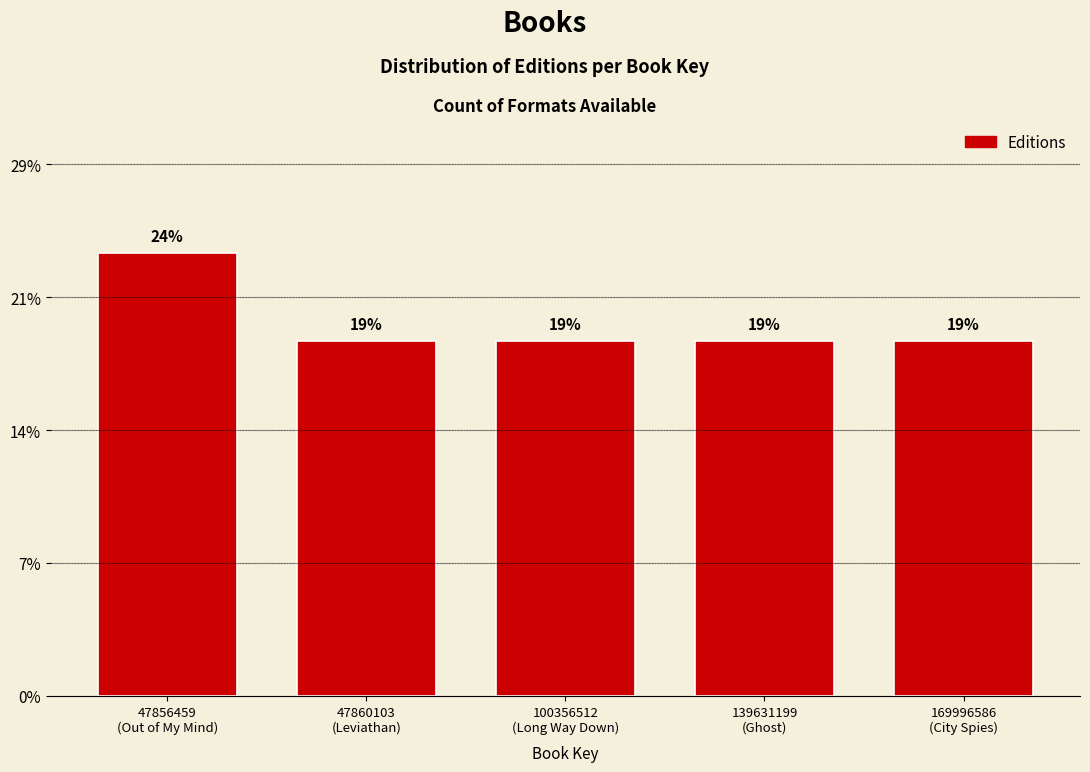

Does the chart contain any negative values?

No